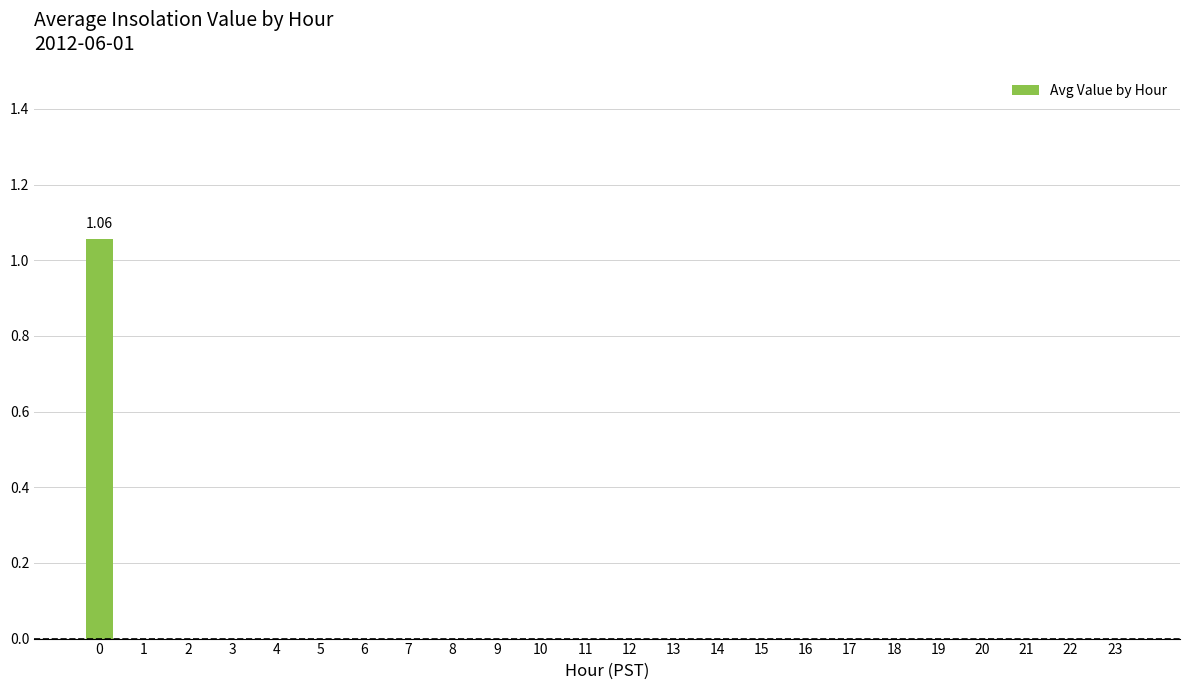

List the labels in order of value, smallest first.

1, 2, 3, 4, 5, 6, 7, 8, 9, 10, 11, 12, 13, 14, 15, 16, 17, 18, 19, 20, 21, 22, 23, 0